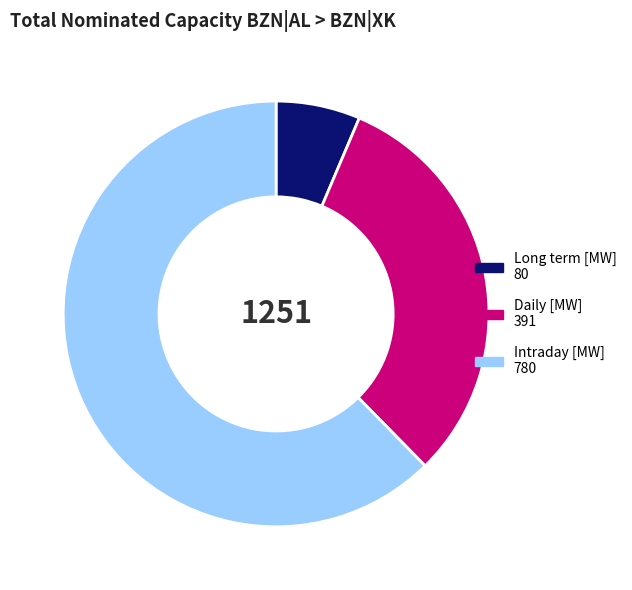

Is there any slice that represents more than half of the pie?

Yes